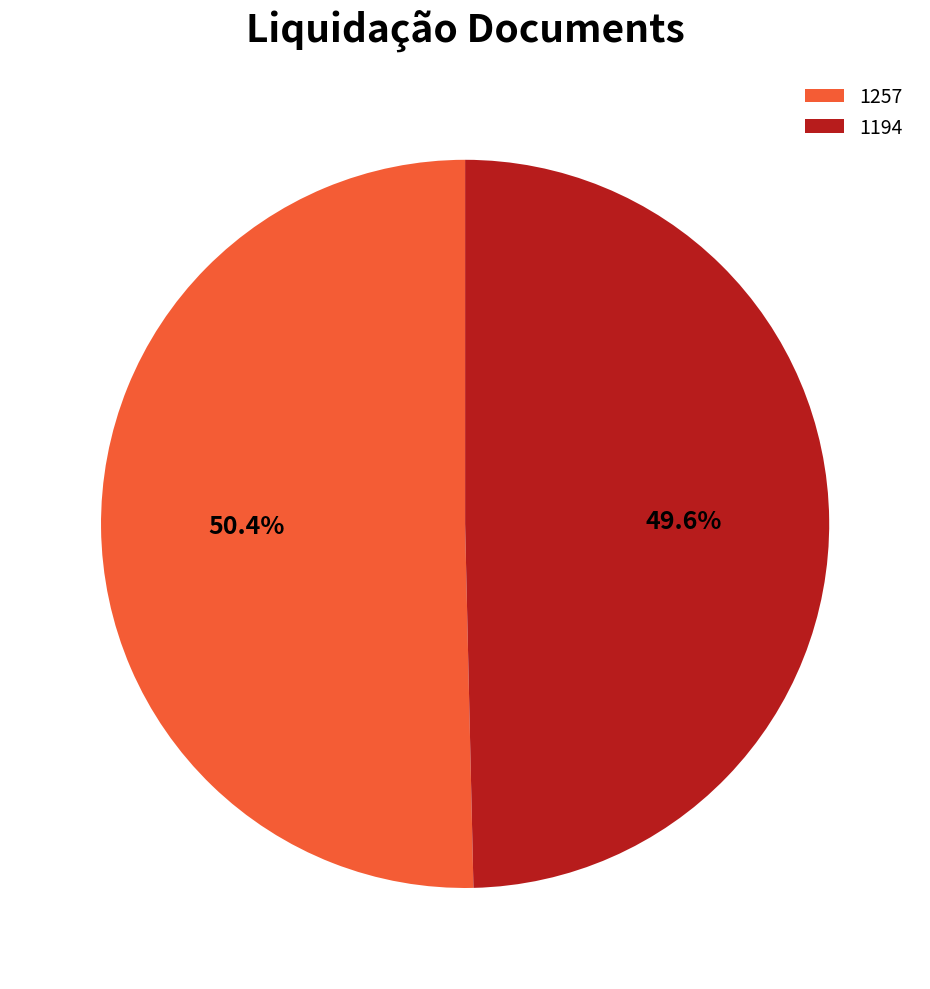

True or false: 1194 accounts for 60% of the total.

False